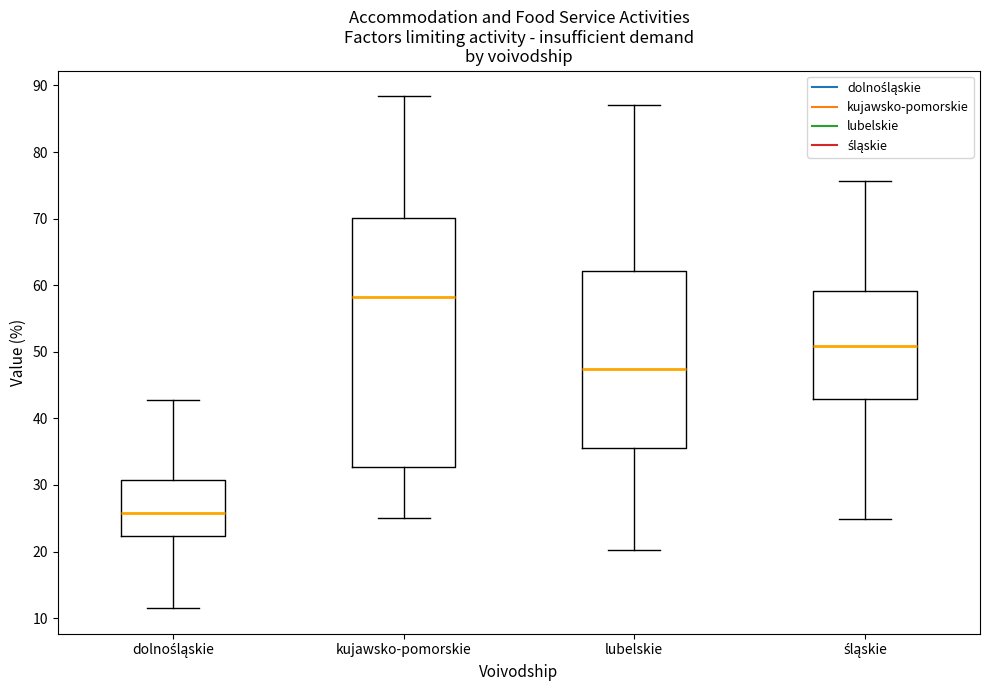

Where does the upper whisker of the box for dolnośląskie end on the y-axis? The values are not printed on the chart, so give them approximately, as read against the axis.

43